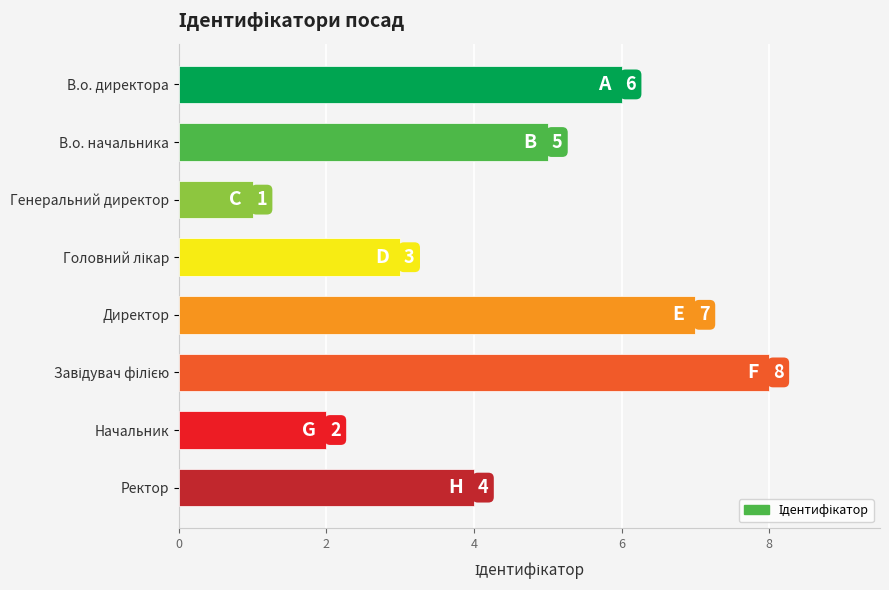

Reading top to bottom, list all the values displayed in this chart.

6	5	1	3	7	8	2	4